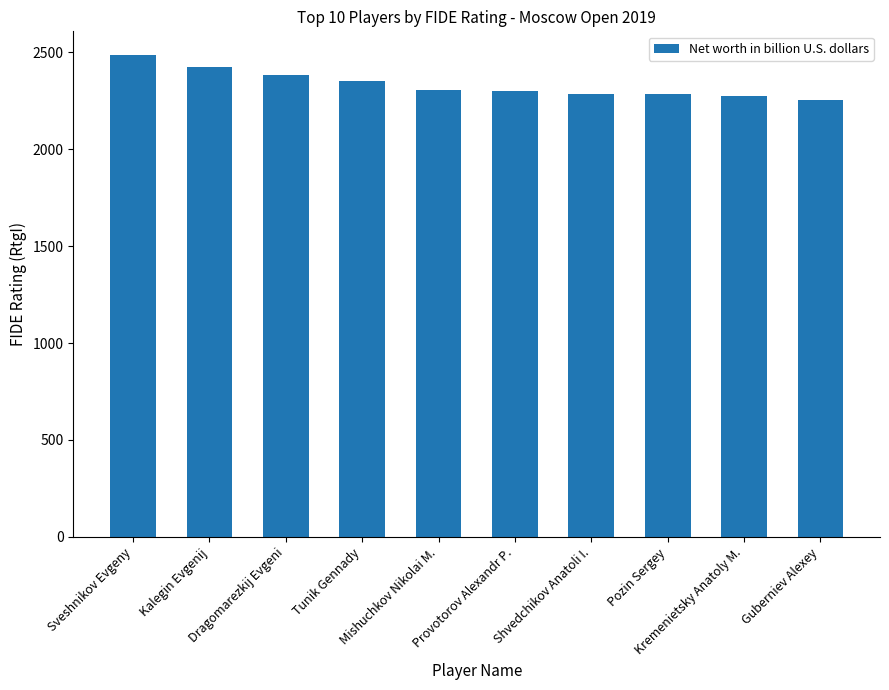

What is the change in value from Sveshnikov Evgeny to Mishuchkov Nikolai M.?

-176